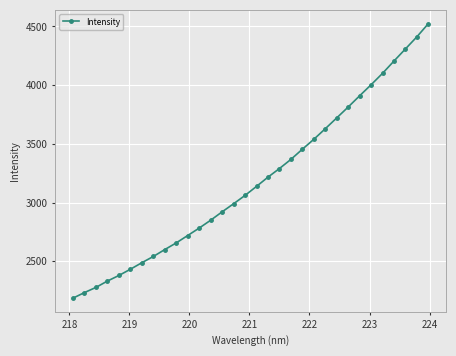

What is the greatest value displayed?

4524.3